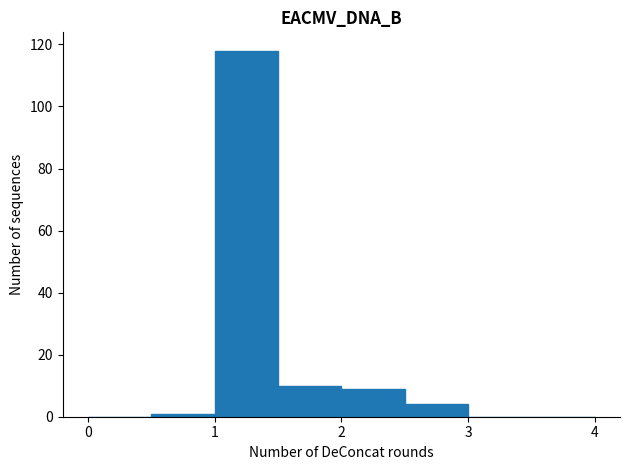

Reading left to right, transcribe this chart: for each bar, give the range it covers on the x-axis and its height. The values are not printed on the chart, so give them approximately, as read against the axis.

0.0 to 0.5: 0
0.5 to 1.0: under 2
1.0 to 1.5: 118
1.5 to 2.0: 10
2.0 to 2.5: 10
2.5 to 3.0: 4
3.0 to 3.5: 0
3.5 to 4.0: 0